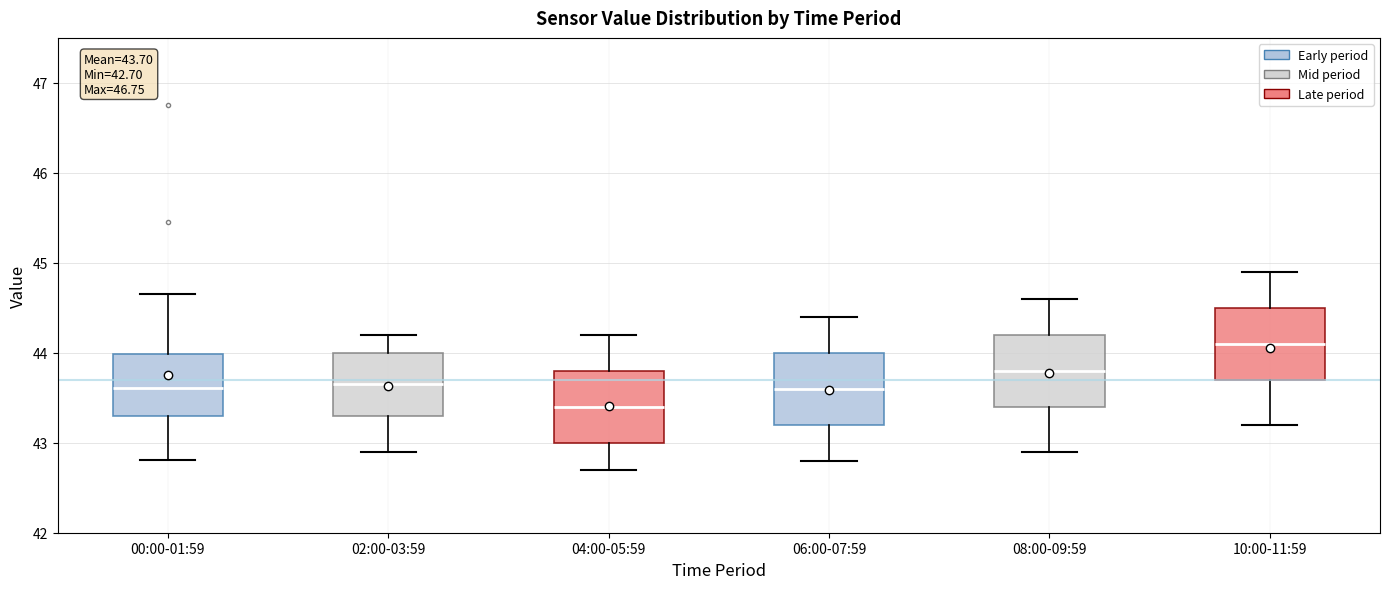

Which box has the lowest median line?

04:00-05:59